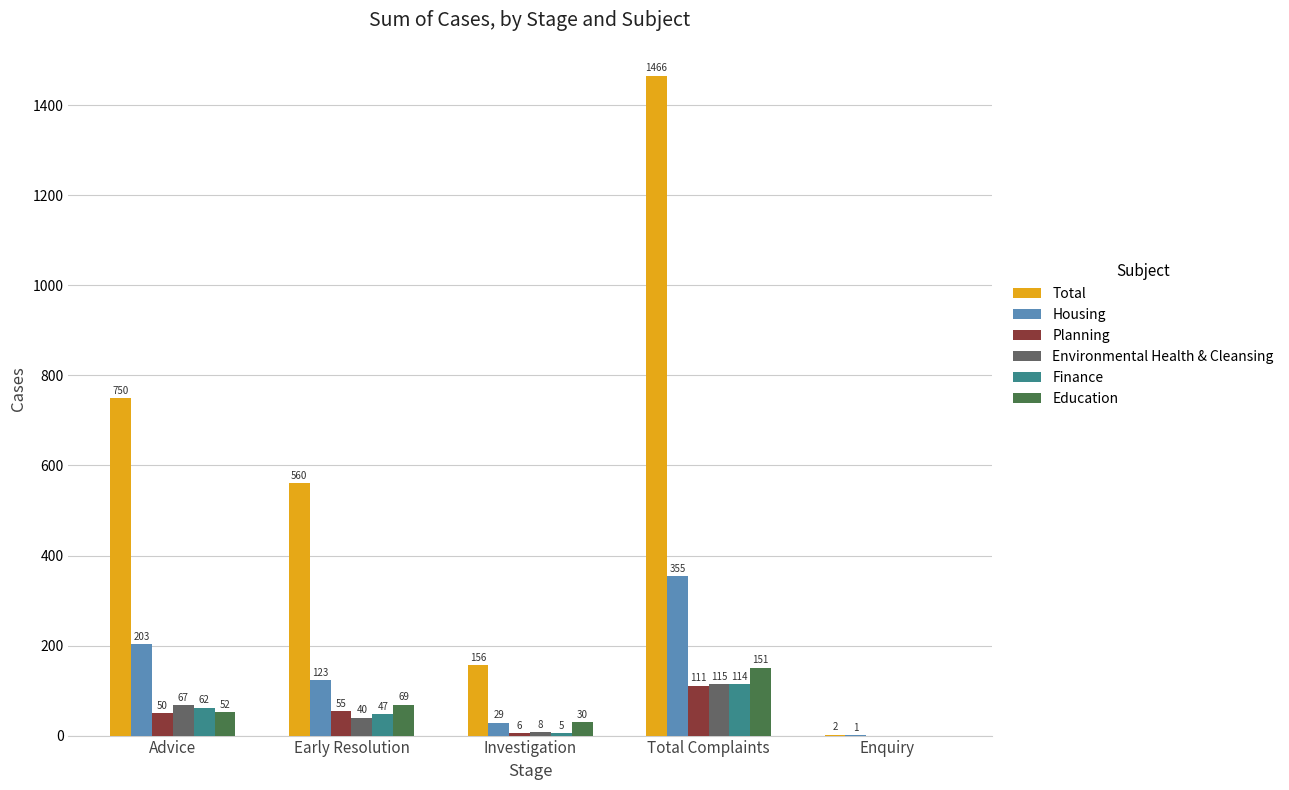

At which label does Education reach its peak?

Total Complaints